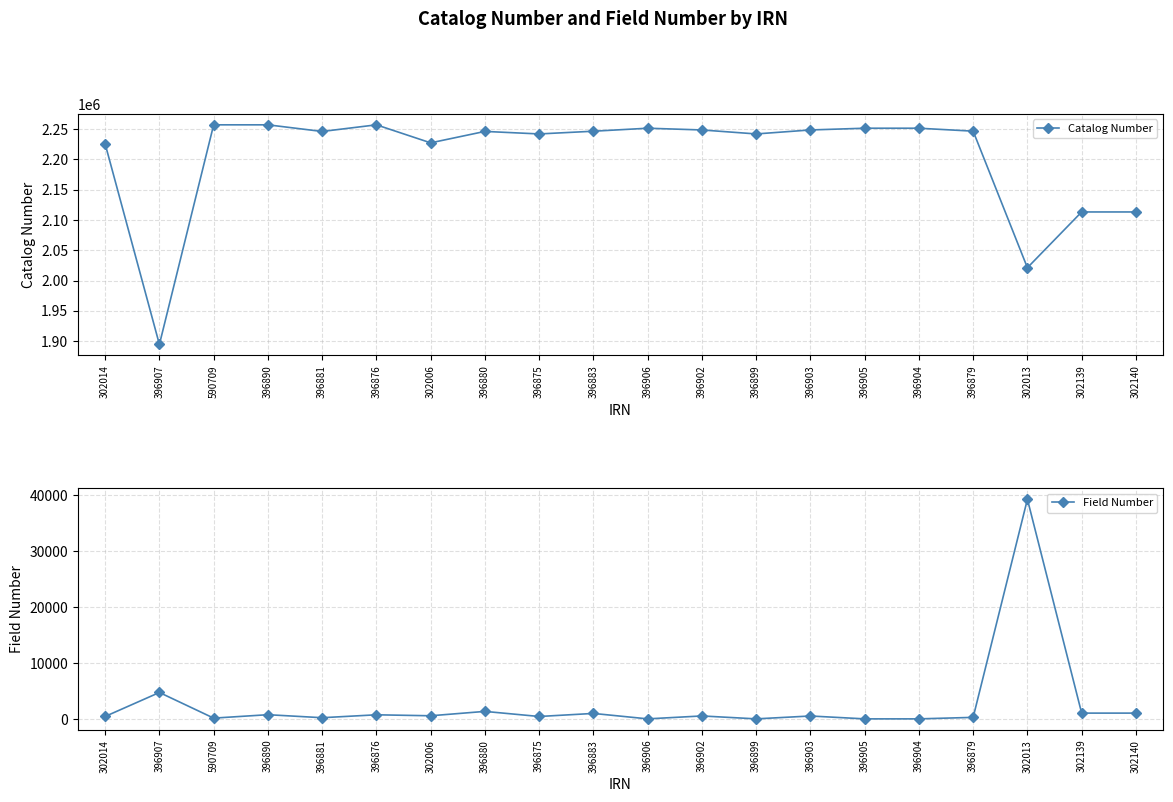

What is the spread (max minus min) of values at 302014?

2225201